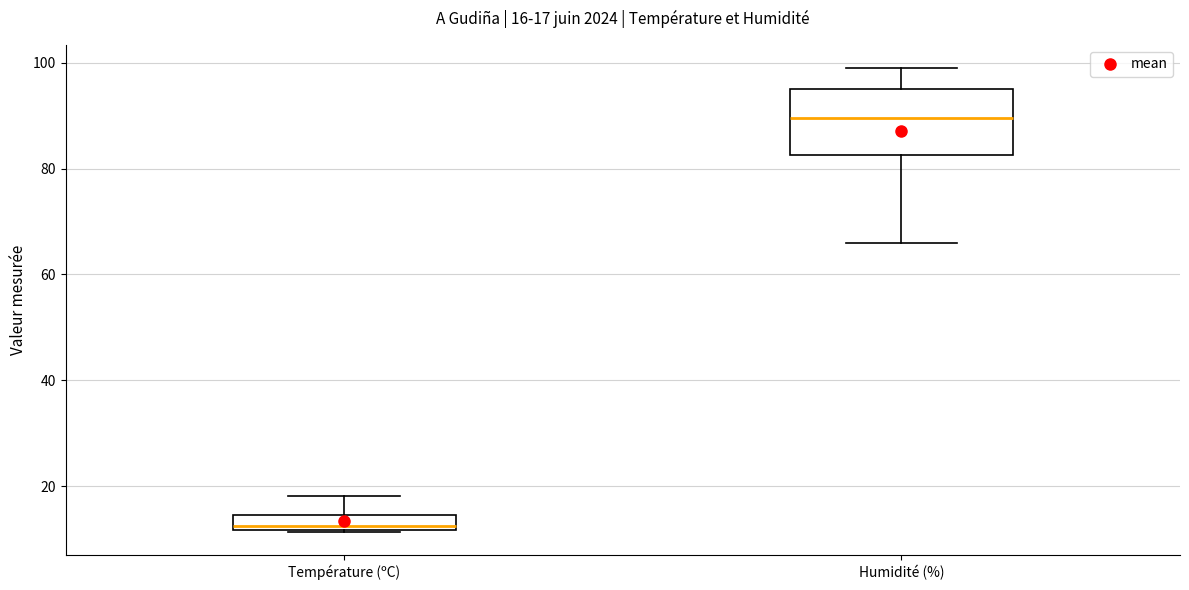

Which box has the highest median line?

Humidité (%)